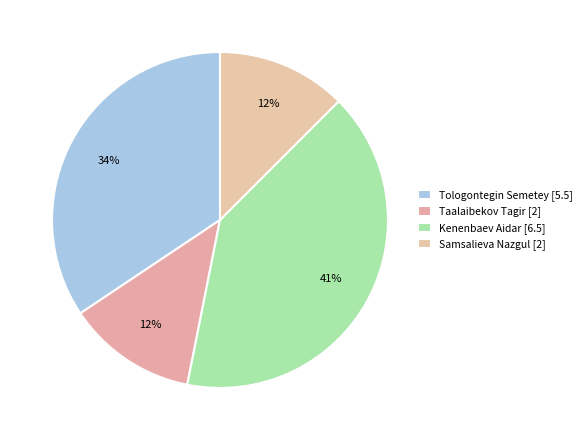

To the nearest percent, what is the difference between the largest and smallest slice percentages?

28%